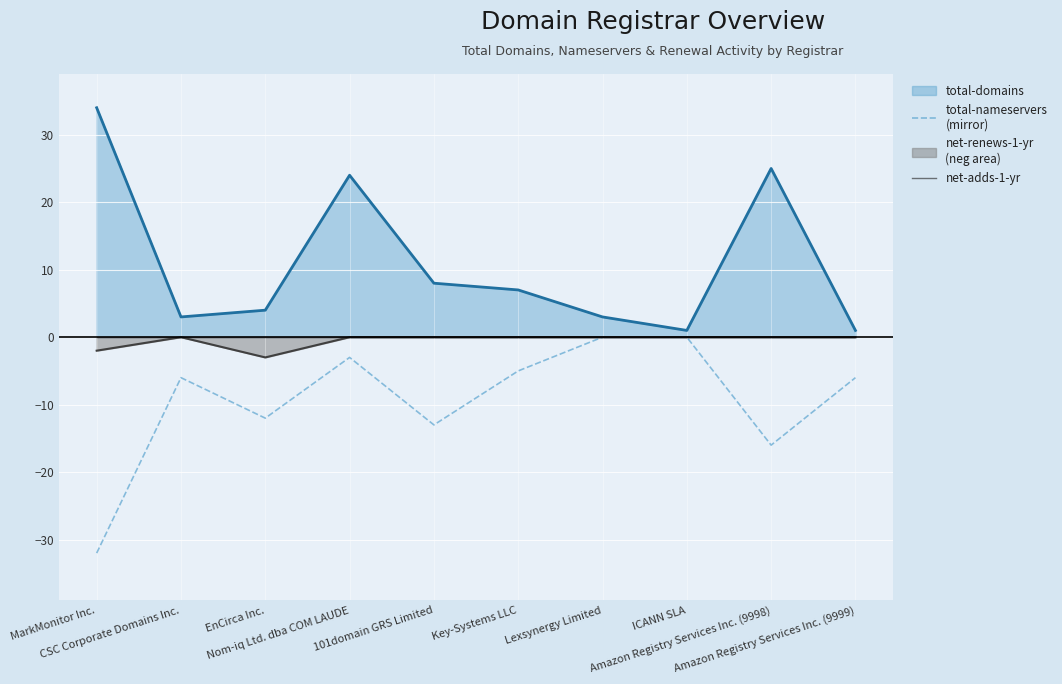

Reading right to left, list all the values displayed in this chart.

total-domains line: Amazon Registry Services Inc. (9999)=1	Amazon Registry Services Inc. (9998)=25	ICANN SLA=1	Lexsynergy Limited=3	Key-Systems LLC=7	101domain GRS Limited=8	Nom-iq Ltd. dba COM LAUDE=24	EnCirca Inc.=4	CSC Corporate Domains Inc.=3	MarkMonitor Inc.=34
total-nameservers (mirror): Amazon Registry Services Inc. (9999)=-6	Amazon Registry Services Inc. (9998)=-16	ICANN SLA=0	Lexsynergy Limited=0	Key-Systems LLC=-5	101domain GRS Limited=-13	Nom-iq Ltd. dba COM LAUDE=-3	EnCirca Inc.=-12	CSC Corporate Domains Inc.=-6	MarkMonitor Inc.=-32
net-renews-1-yr line: Amazon Registry Services Inc. (9999)=0	Amazon Registry Services Inc. (9998)=0	ICANN SLA=0	Lexsynergy Limited=0	Key-Systems LLC=0	101domain GRS Limited=0	Nom-iq Ltd. dba COM LAUDE=0	EnCirca Inc.=-3	CSC Corporate Domains Inc.=0	MarkMonitor Inc.=-2
net-adds-1-yr: Amazon Registry Services Inc. (9999)=0	Amazon Registry Services Inc. (9998)=0	ICANN SLA=0	Lexsynergy Limited=0	Key-Systems LLC=0	101domain GRS Limited=0	Nom-iq Ltd. dba COM LAUDE=0	EnCirca Inc.=0	CSC Corporate Domains Inc.=0	MarkMonitor Inc.=0